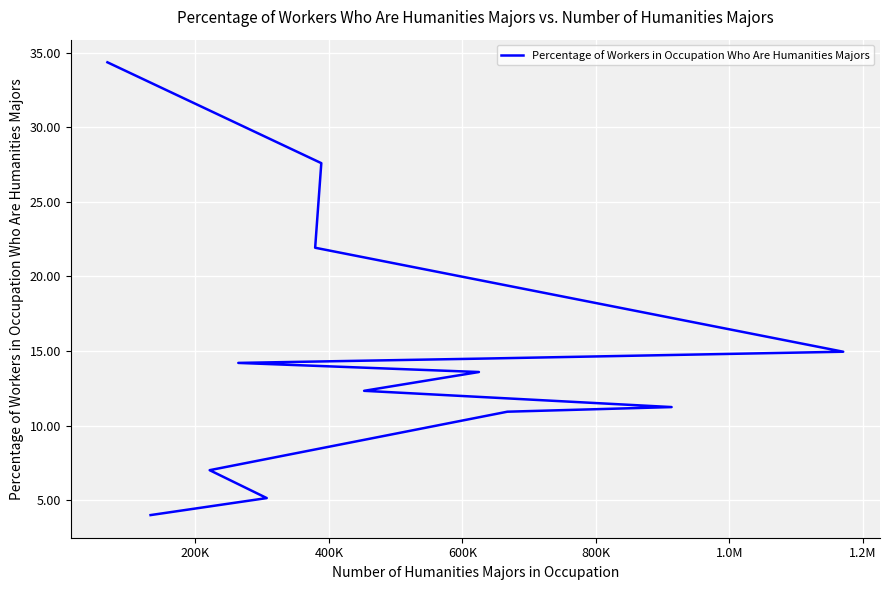

What is the average value?

14.7